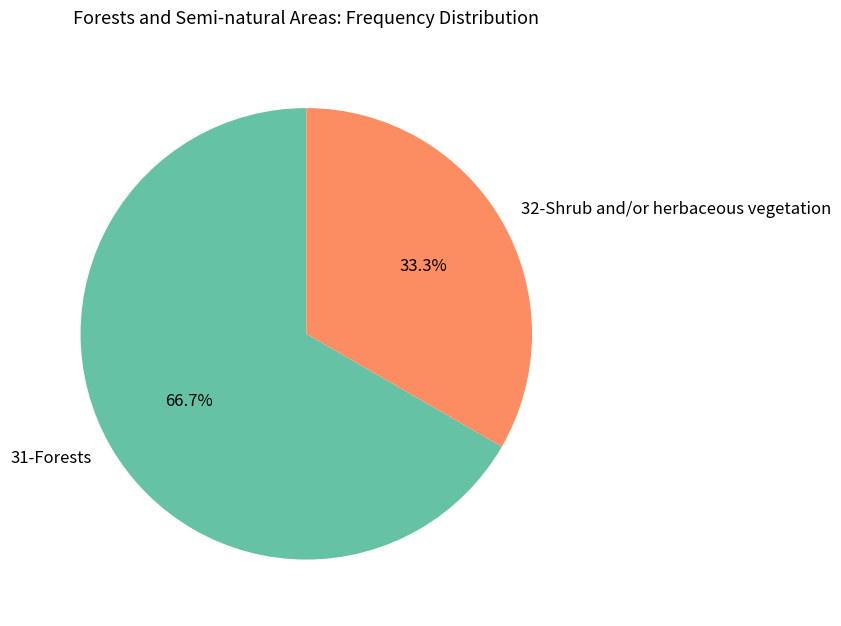

Approximately how many times larger is the value at 31-Forests compared to 32-Shrub and/or herbaceous vegetation?

2.0